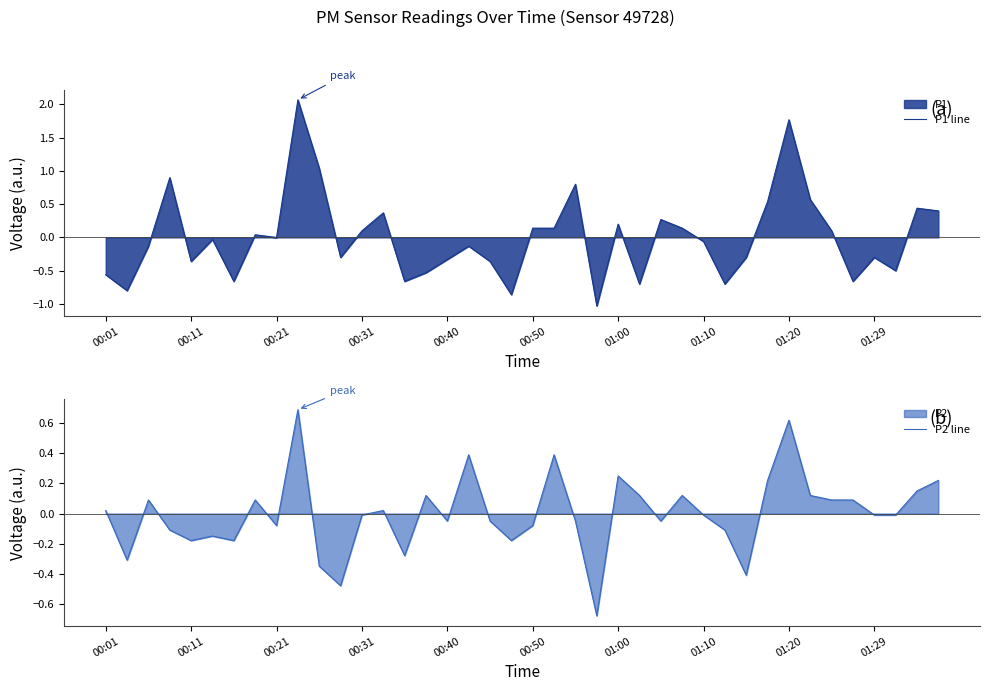

Rank the series at 23 from highest to lowest value.

P2 line, P1 line